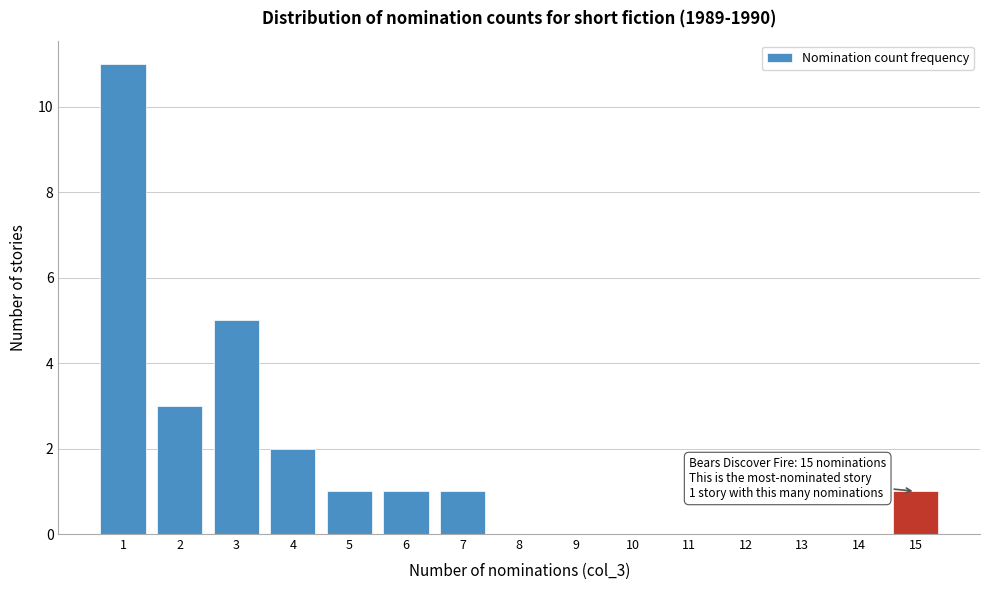

Over which range of the x-axis is the bar tallest?

0.5 to 1.5